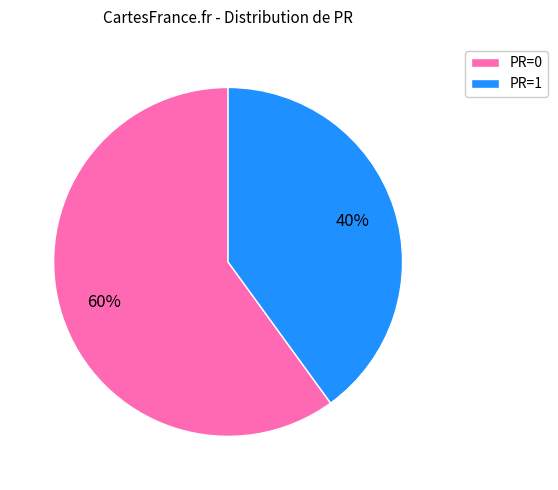

To the nearest percent, what is the average slice percentage?

50%